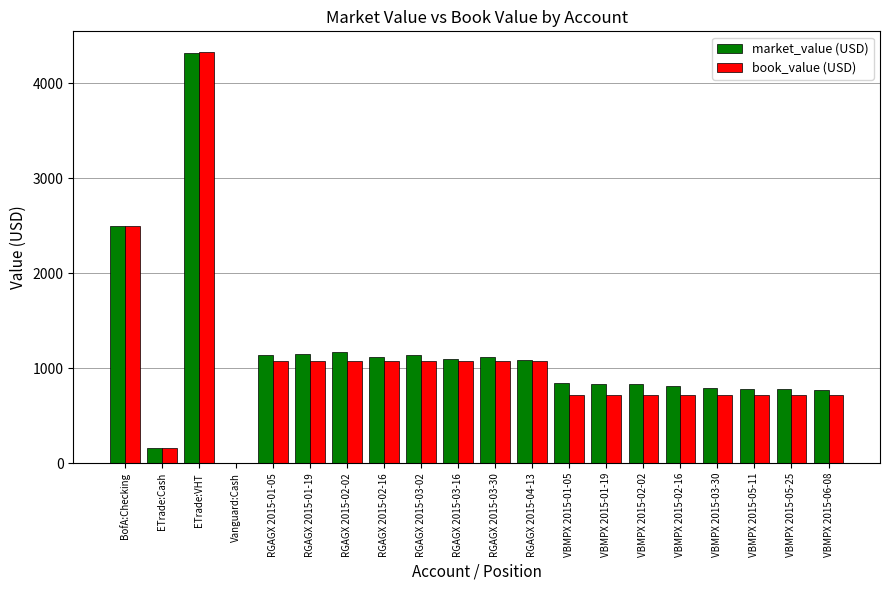

The book_value (USD) series shows 1192.8 at VBMPX 2015-05-25. True or false?

False